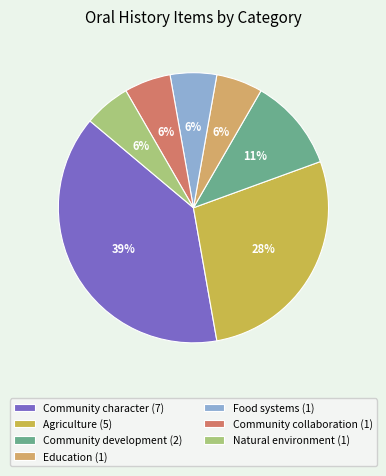

Combined, do Education and Community character account for over 50%?

No